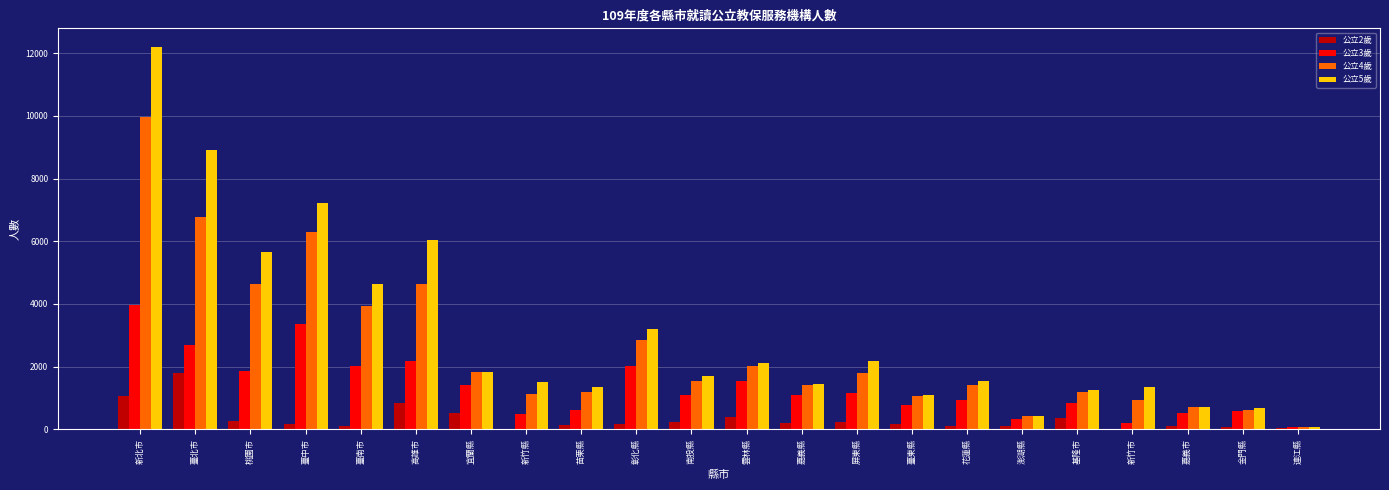

Is it true that 公立4歲 equals 1766 at 苗栗縣?

False